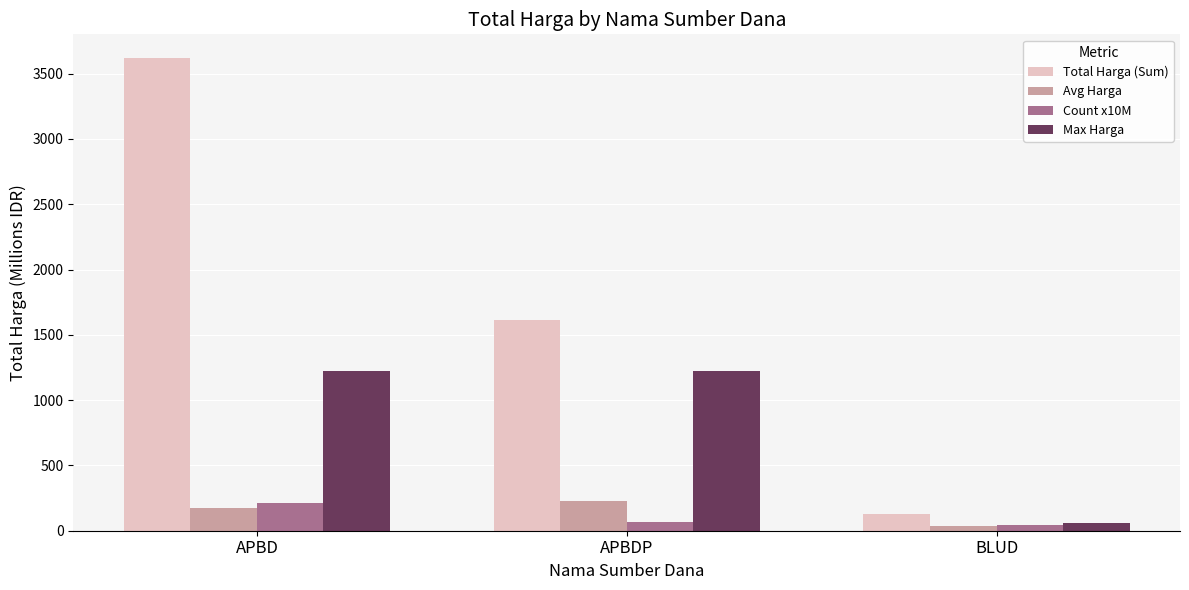

What is the label of the 3rd bar from the left?

BLUD